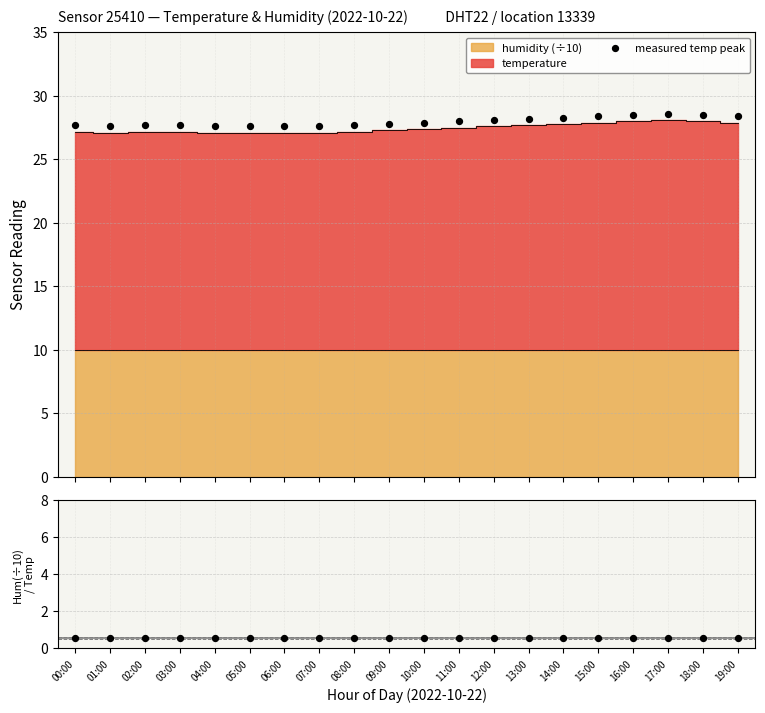

Is the value of measured temp peak at 05:00 greater than the value of humidity(÷10) / temp at 02:00?

Yes